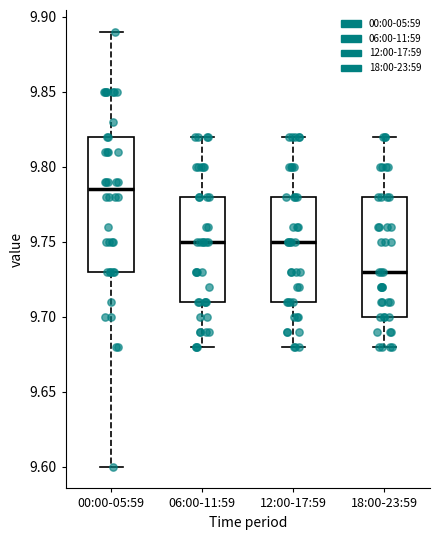

Where does the median line of the box for 18:00-23:59 sit on the y-axis? The values are not printed on the chart, so give them approximately, as read against the axis.

9.730